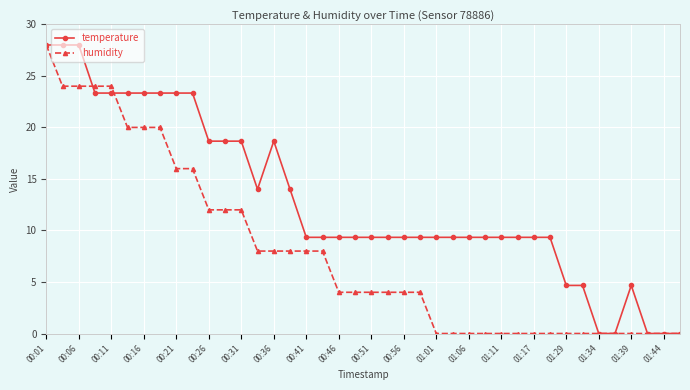

What is the greatest value displayed?

28.0